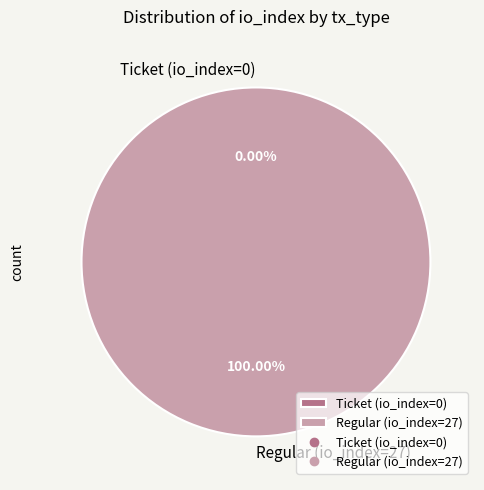

To the nearest percent, what is the combined percentage of Ticket (io_index=0) and Regular (io_index=27)?

100%